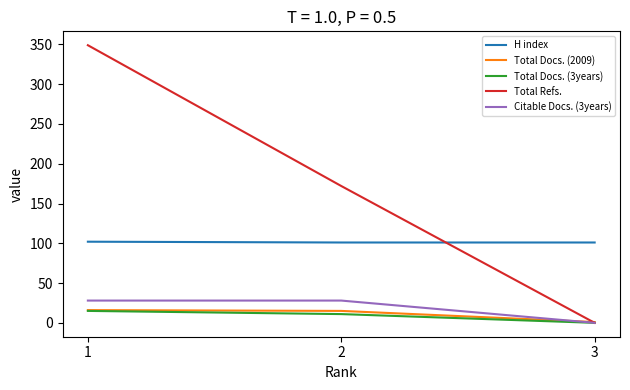

Which label corresponds to the largest value in the chart?

1